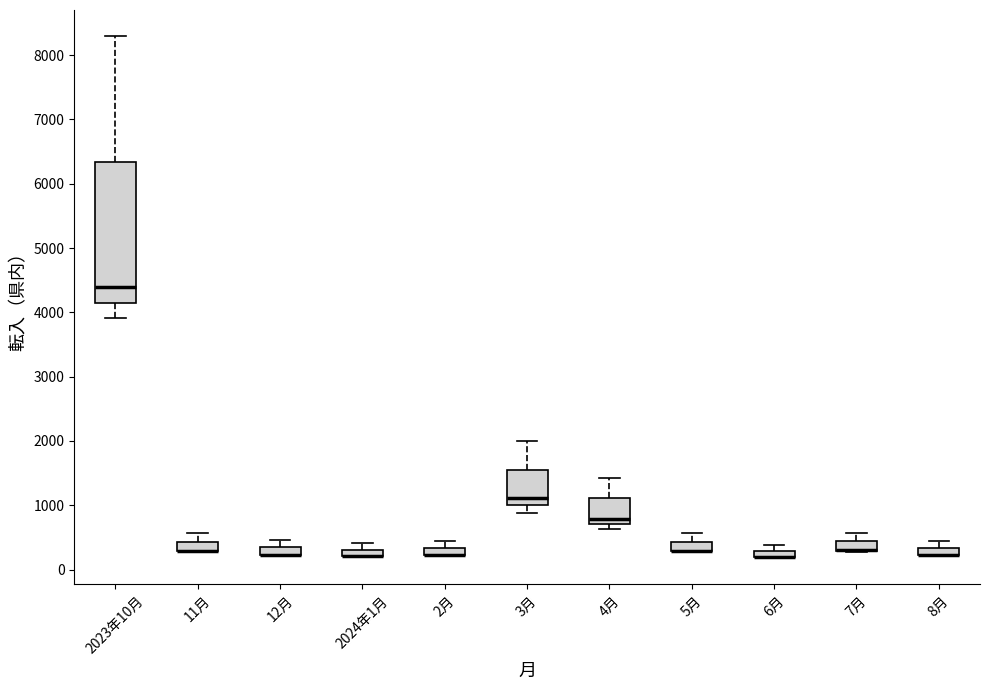

Where is the lower edge of the box for 5月 on the y-axis? The values are not printed on the chart, so give them approximately, as read against the axis.

300